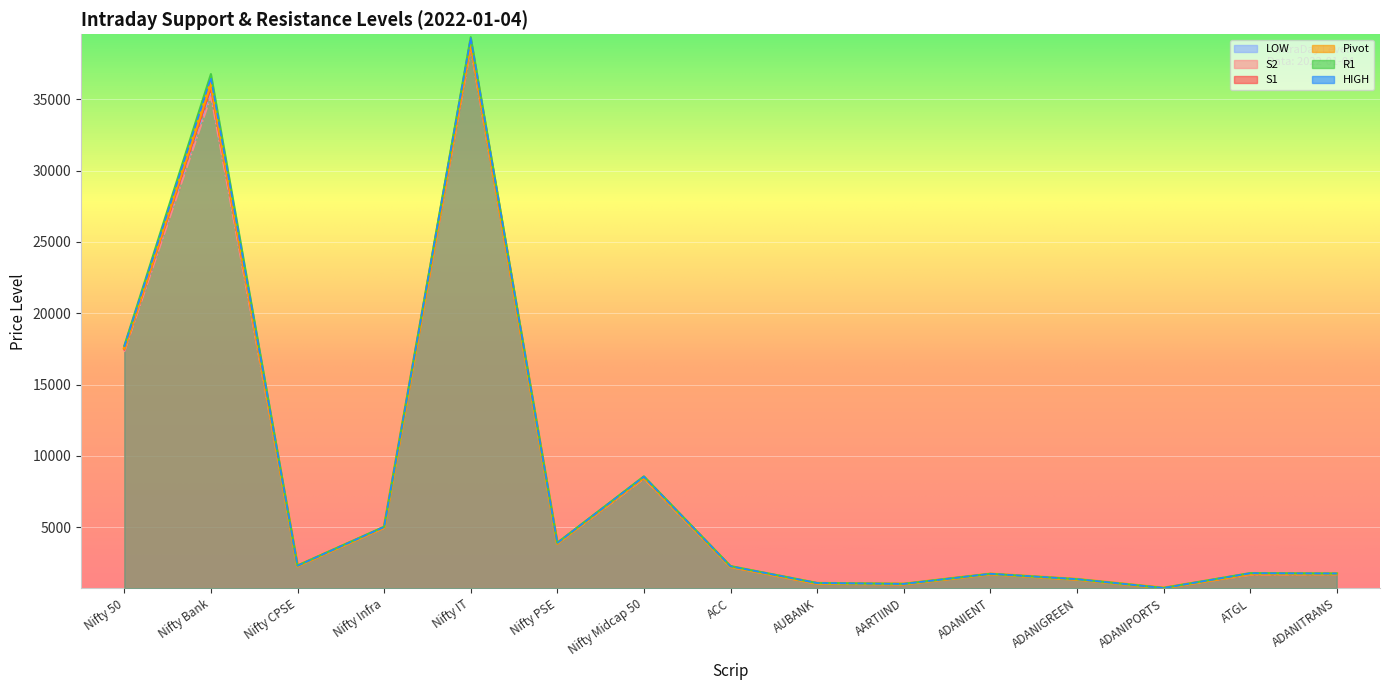

How many lines are shown in the chart?

6